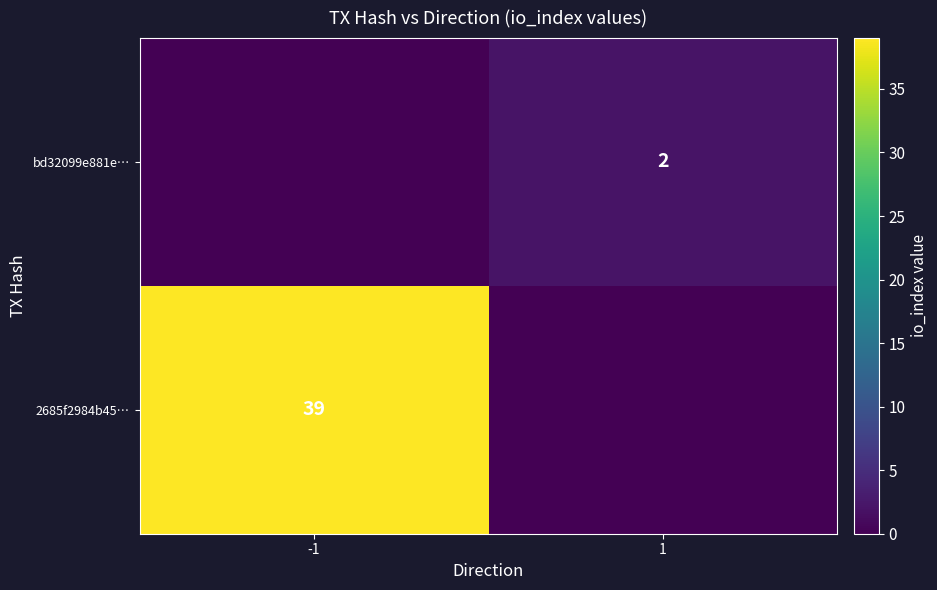

At how many categories does at least one series exceed 5?

1